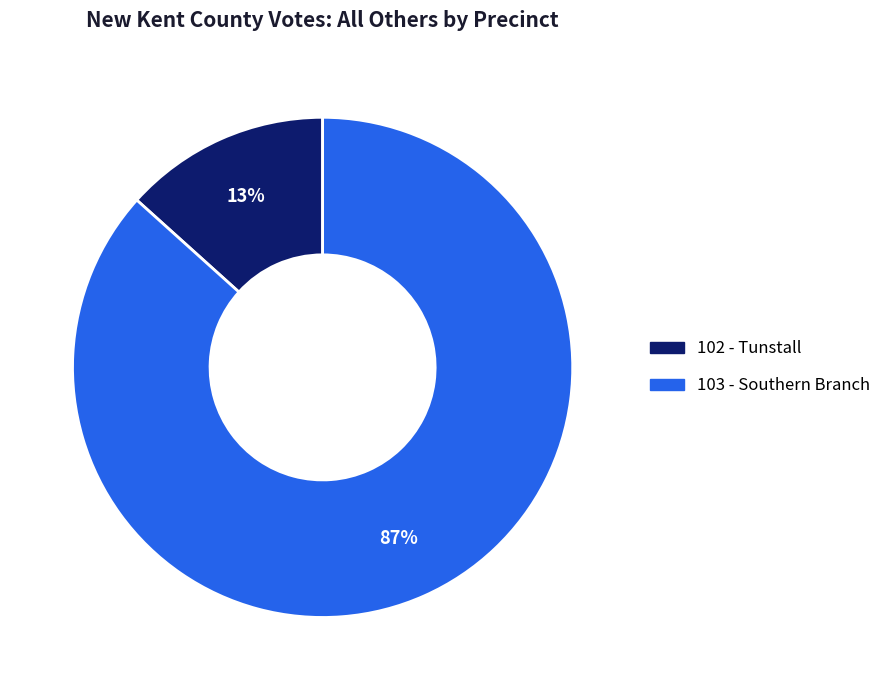

To the nearest percent, what is the combined percentage of 103 - Southern Branch and 102 - Tunstall?

100%